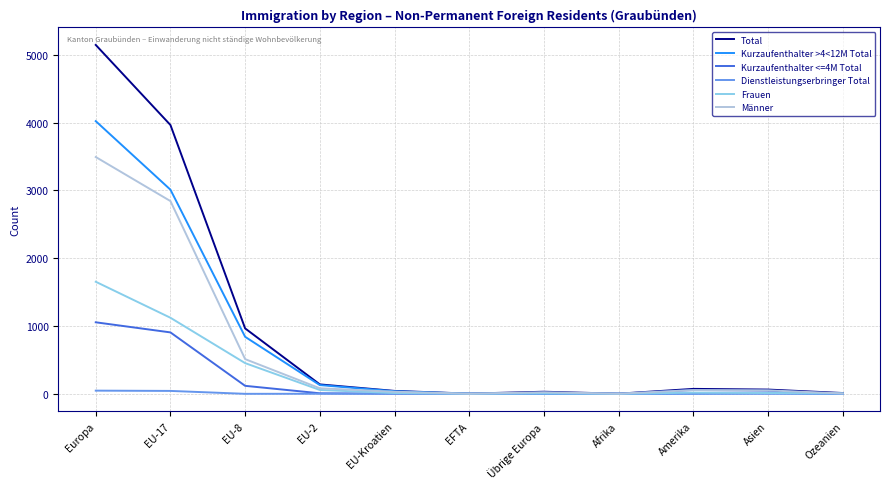

Where does the Kurzaufenthalter >4<12M Total series first go above 13?

Europa